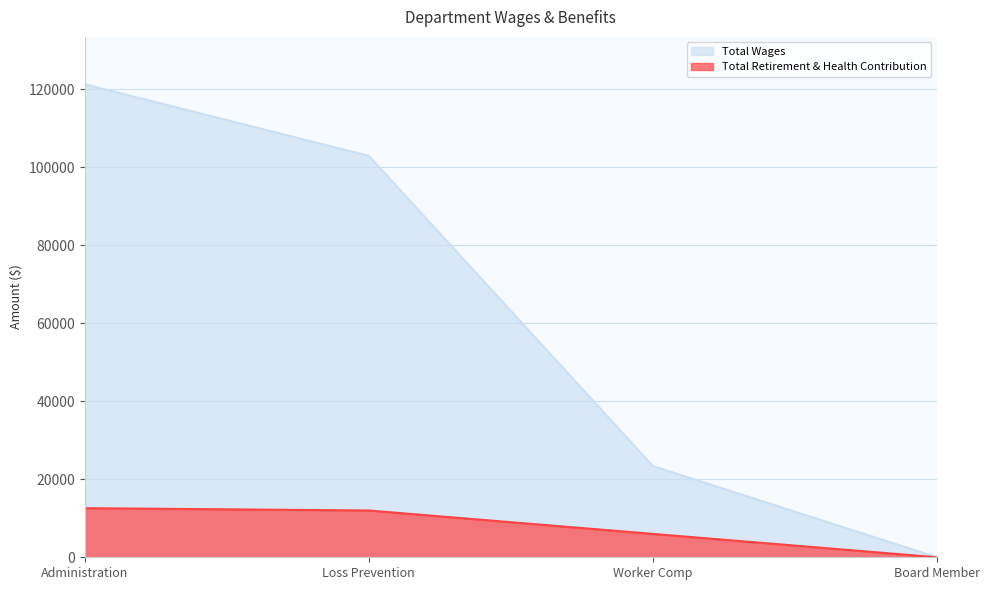

True or false: Total Retirement & Health Contribution and Total Wages intersect in this chart.

False